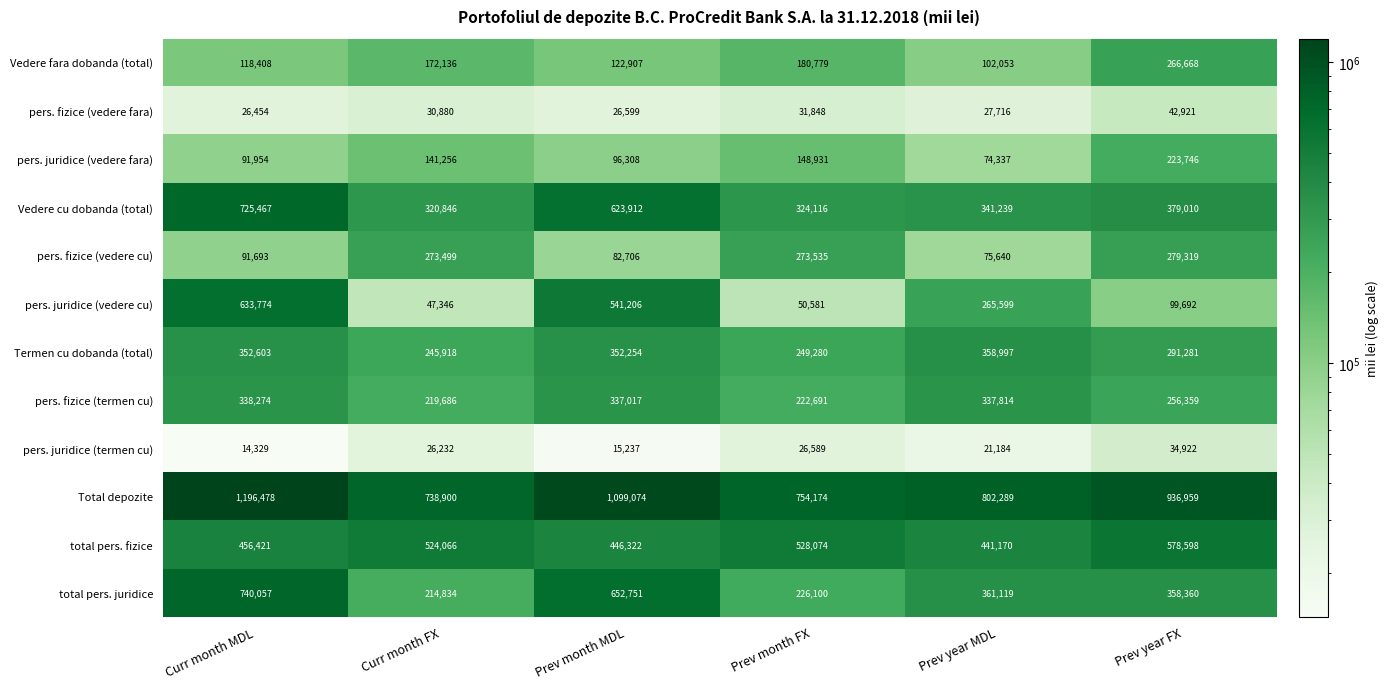

Which category has the highest value in the Total depozite series?

Curr month MDL